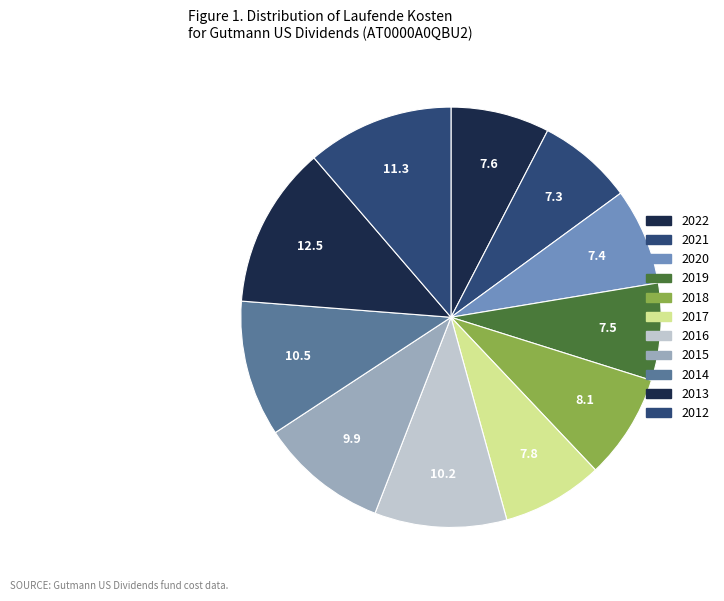

Is there any slice that represents more than half of the pie?

No